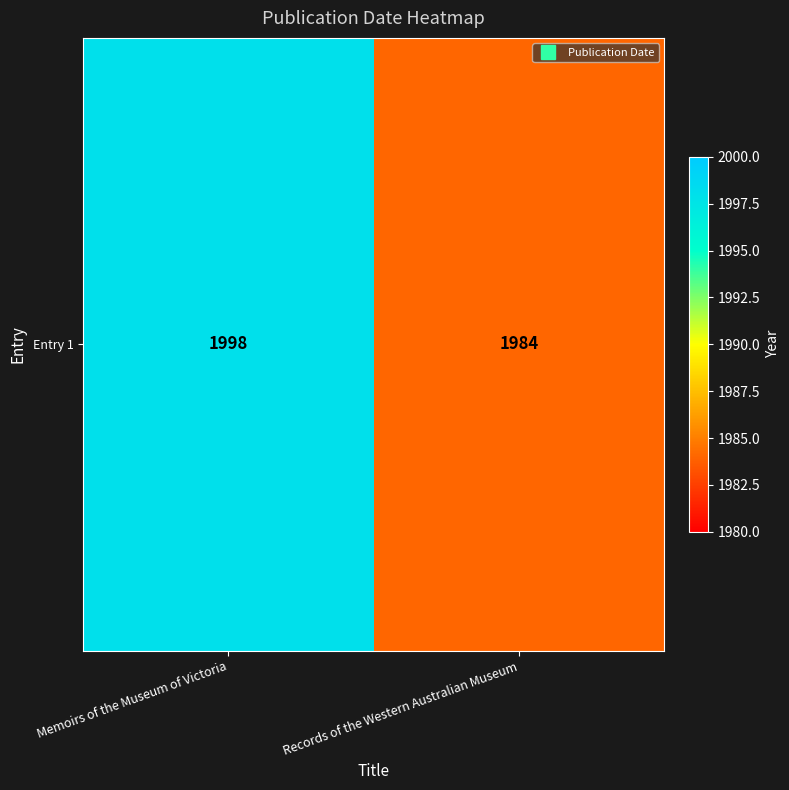

What is the change in value from Memoirs of the Museum of Victoria to Records of the Western Australian Museum?

-14